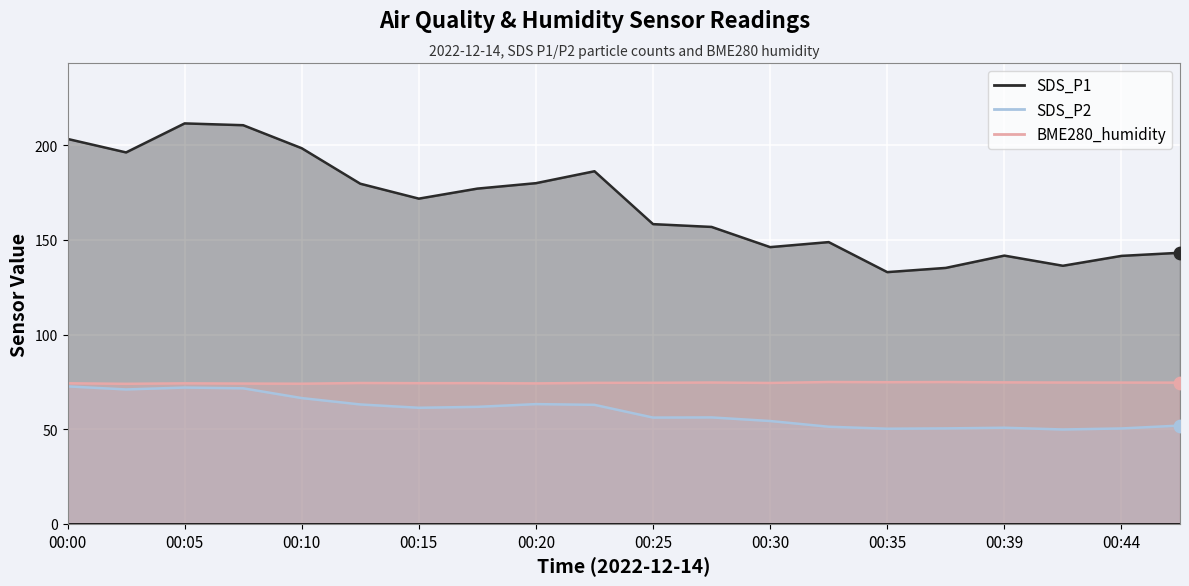

At which category is the sum across all series the highest?

00:05